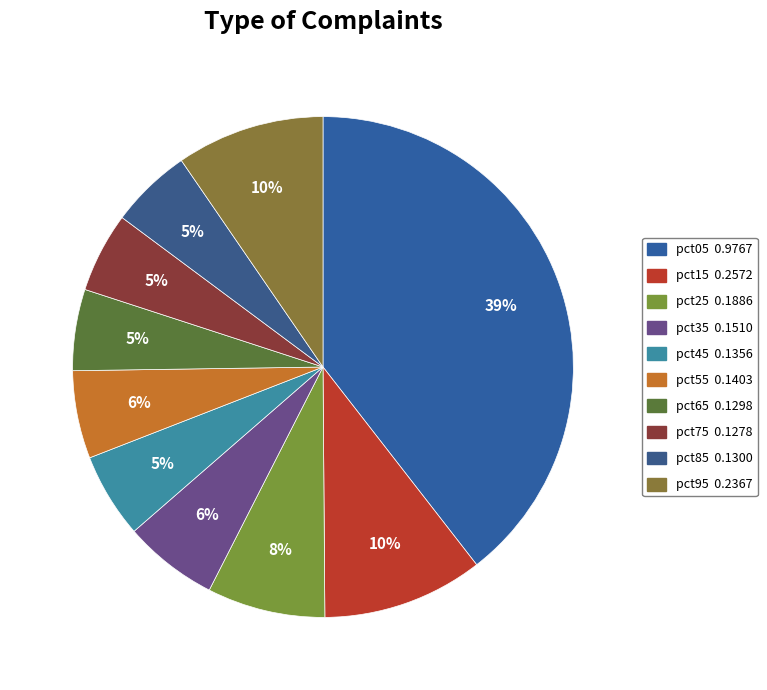

How many slices are in this pie chart?

10